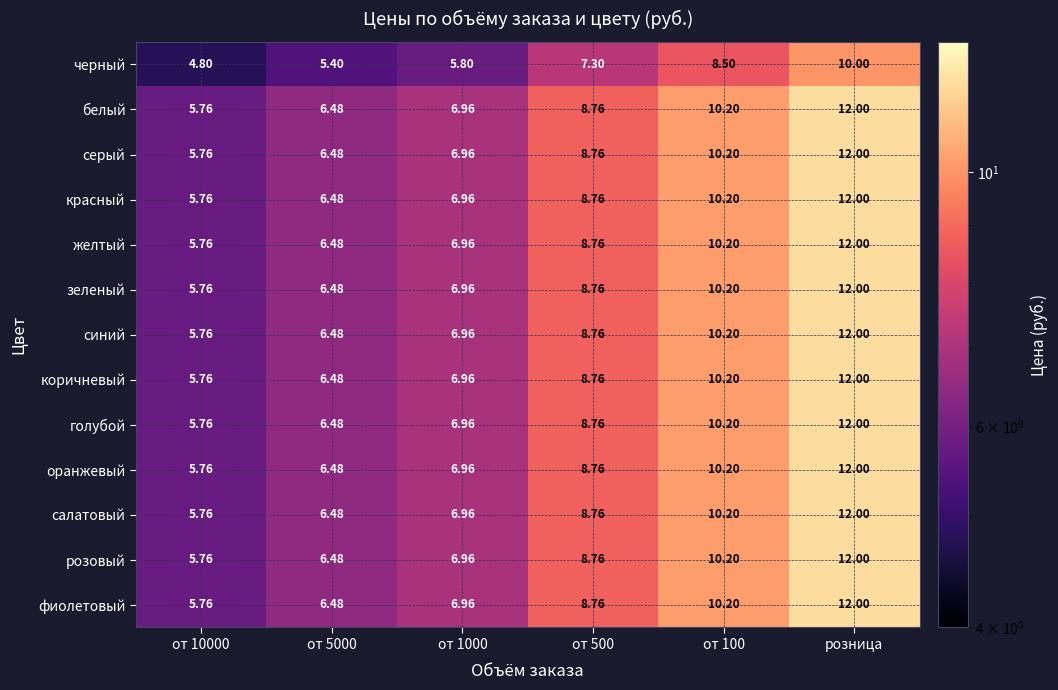

Which label corresponds to the largest value in the chart?

розница